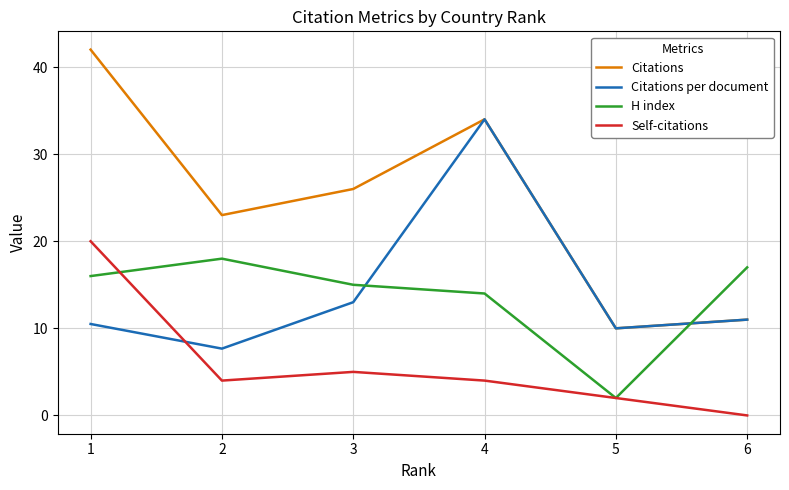

What value does the Citations per document series have at 6?

11.0